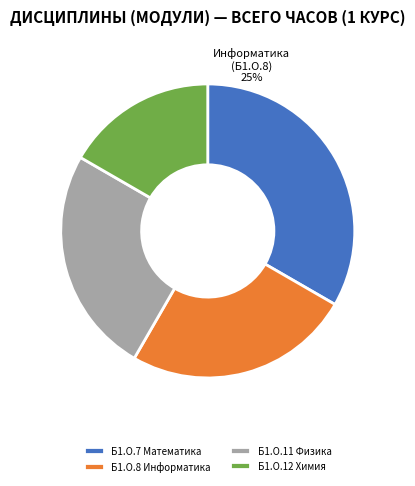

Rank the categories by value from lowest to highest.

Б1.О.12 Химия, Б1.О.8 Информатика, Б1.О.11 Физика, Б1.О.7 Математика